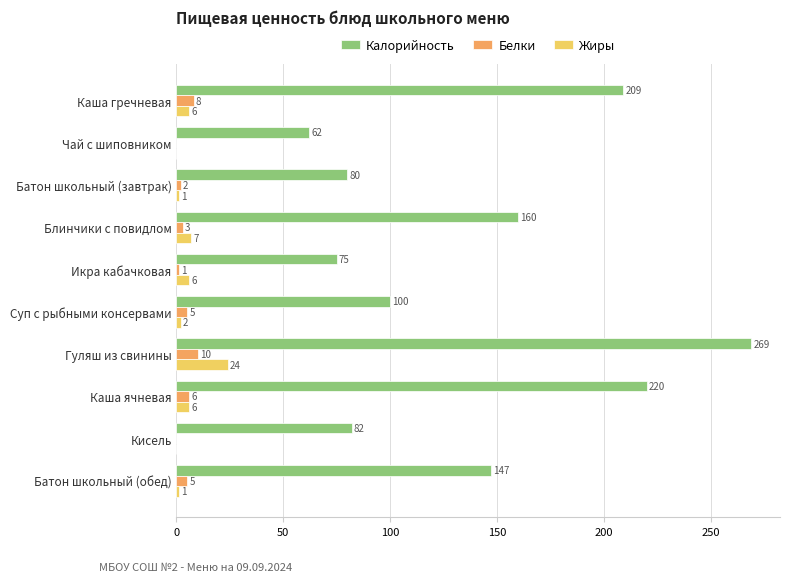

At which category is the sum across all series the highest?

Гуляш из свинины